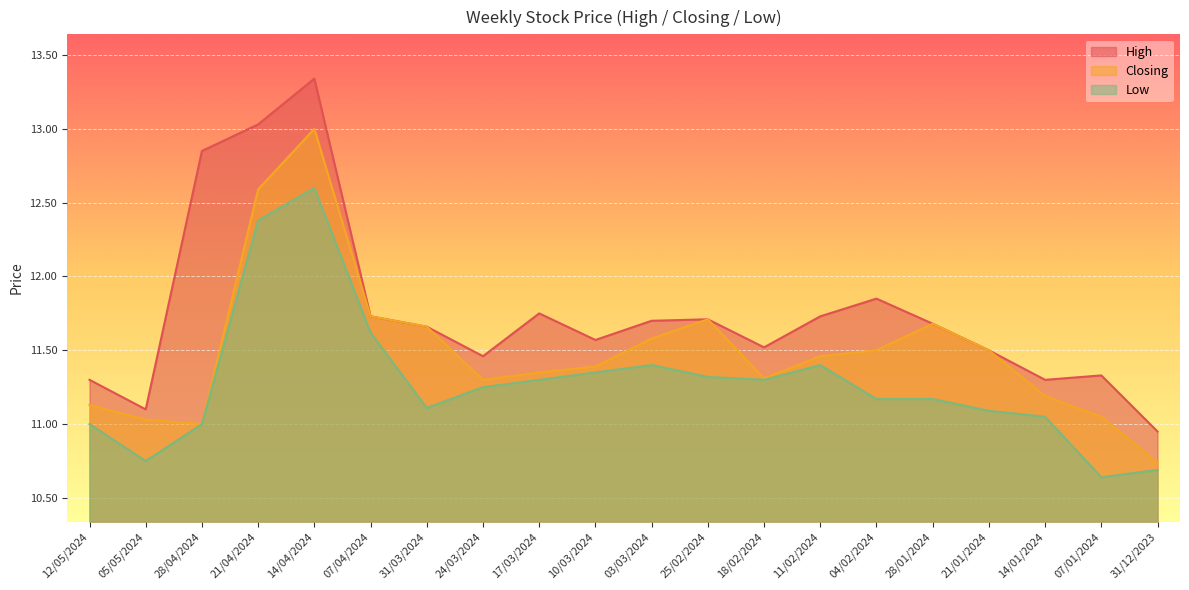

What are all the series names shown in the legend?

High, Closing, Low